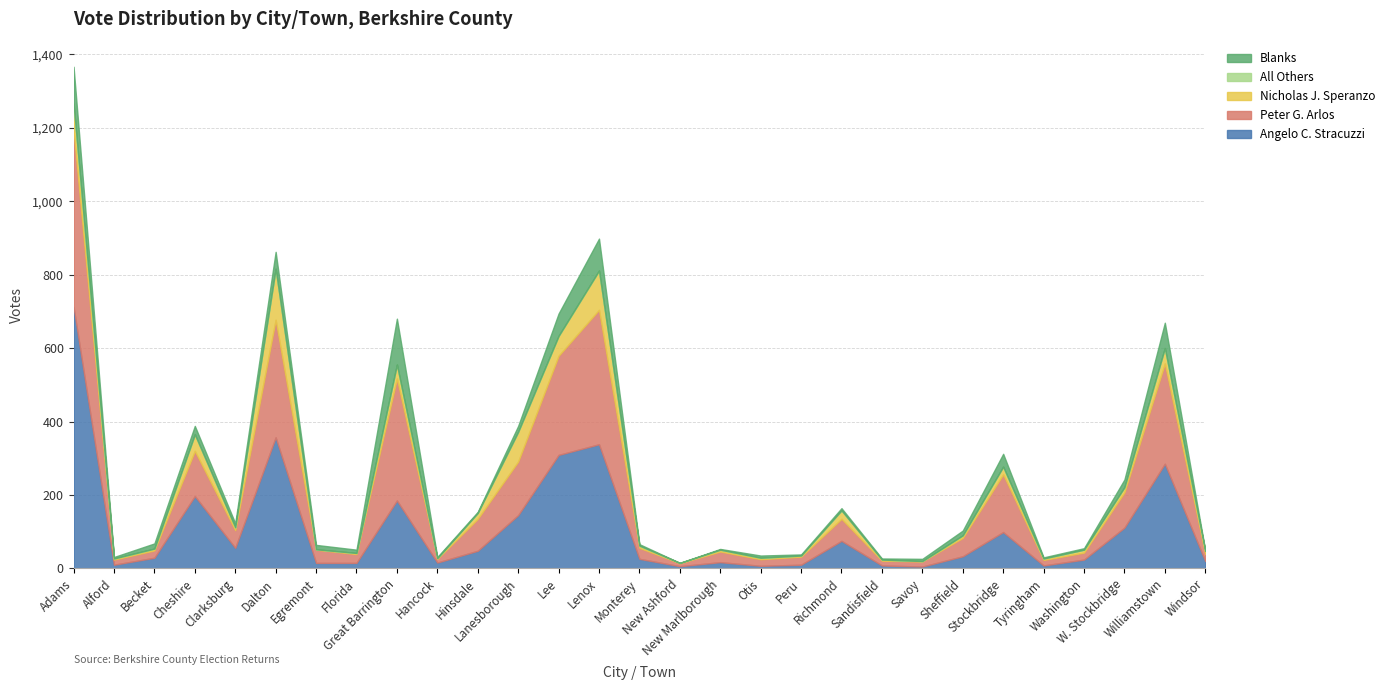

Rank the series at Lenox from lowest to highest value.

All Others, Blanks, Nicholas J. Speranzo, Angelo C. Stracuzzi, Peter G. Arlos